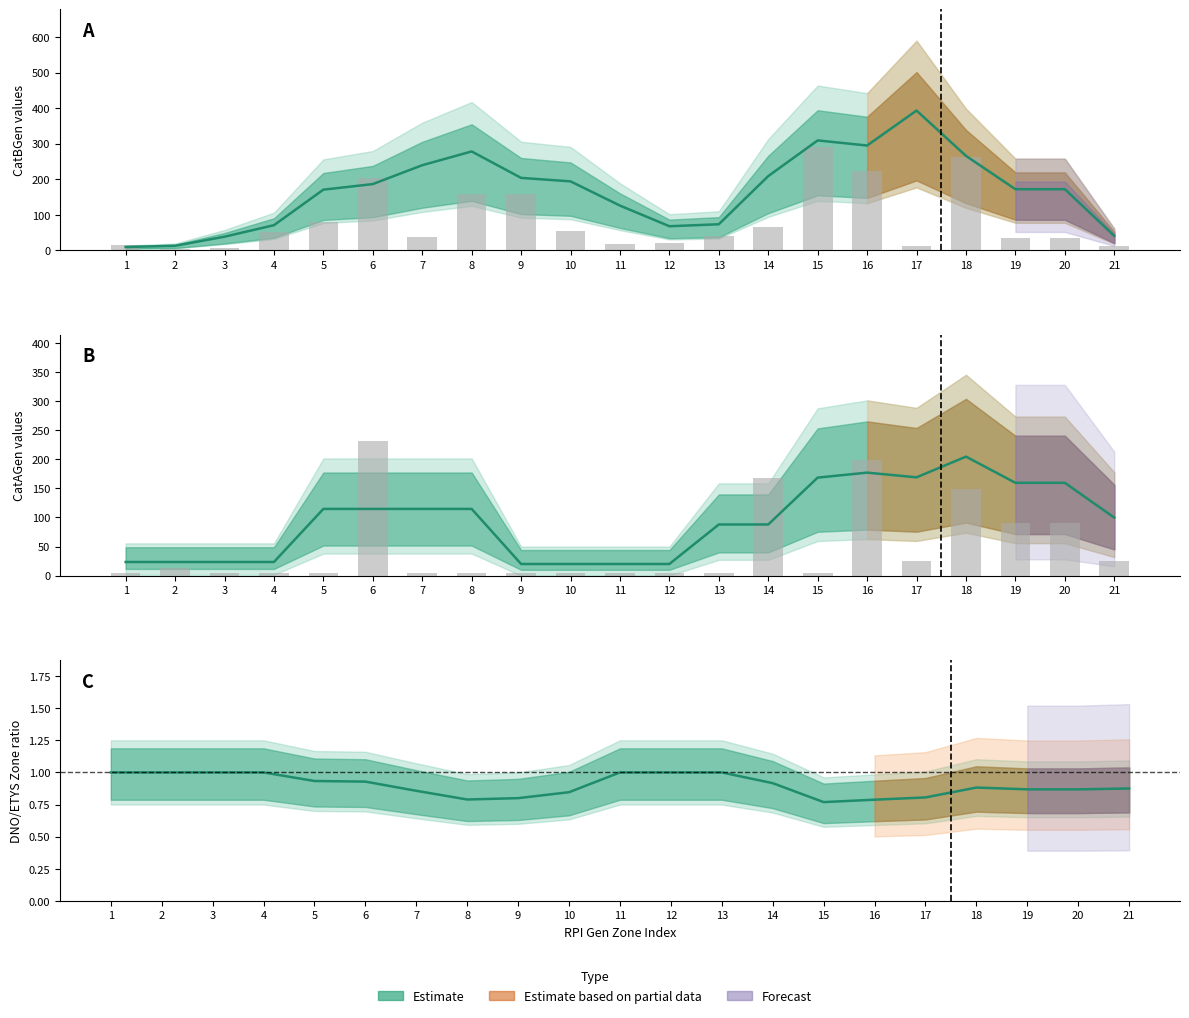

What is the difference between the maximum and minimum values?

0.2